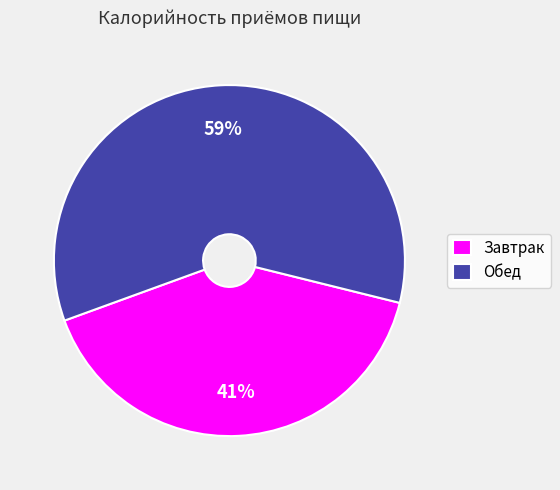

Does any single category account for the majority?

Yes